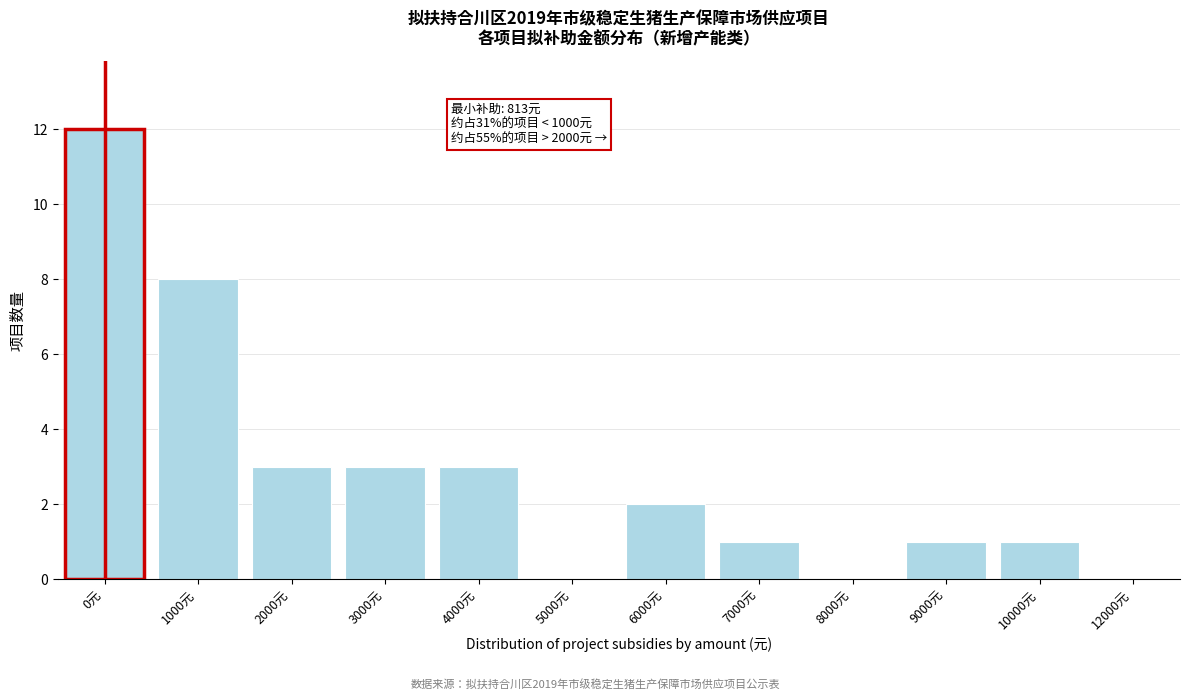

Reading left to right, what are all the values shown in this chart?

0元=12	1000元=8	2000元=3	3000元=3	4000元=3	5000元=0	6000元=2	7000元=1	8000元=0	9000元=1	10000元=1	12000元=0